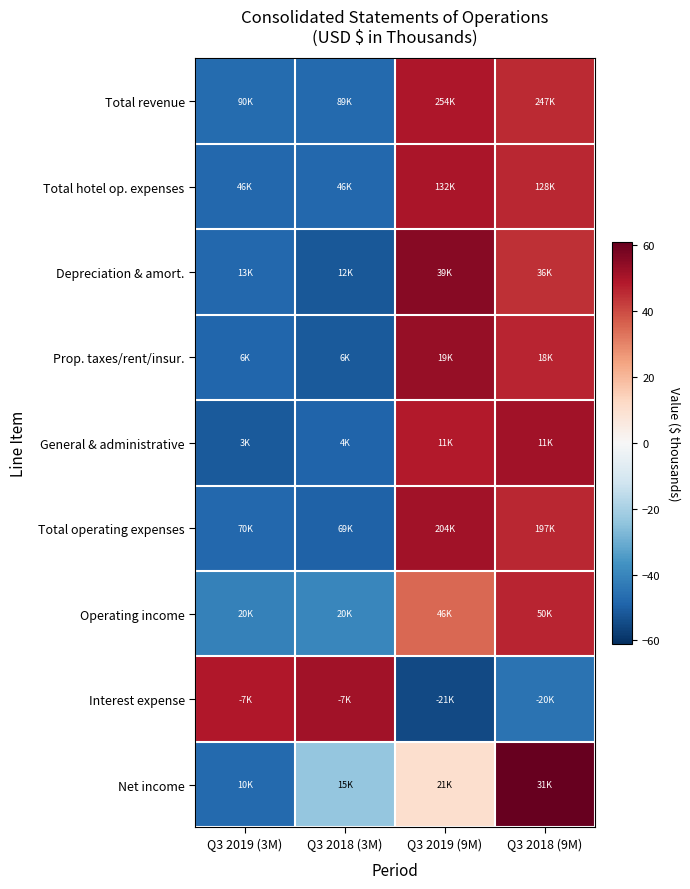

What is the spread (max minus min) of values at Q3 2018 (3M)?

103.2